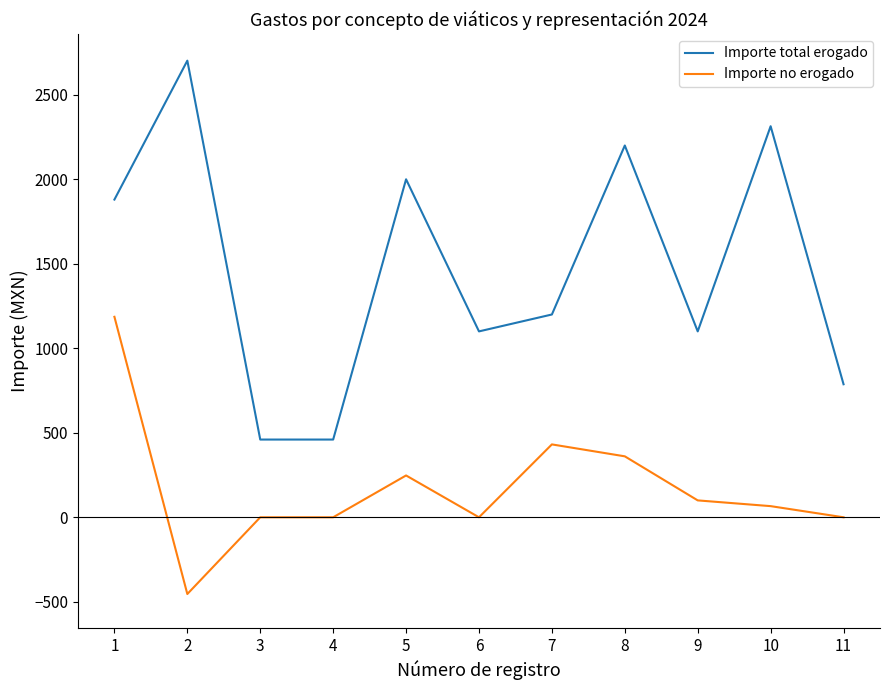

How many interior local peaks does the Importe total erogado series have?

4